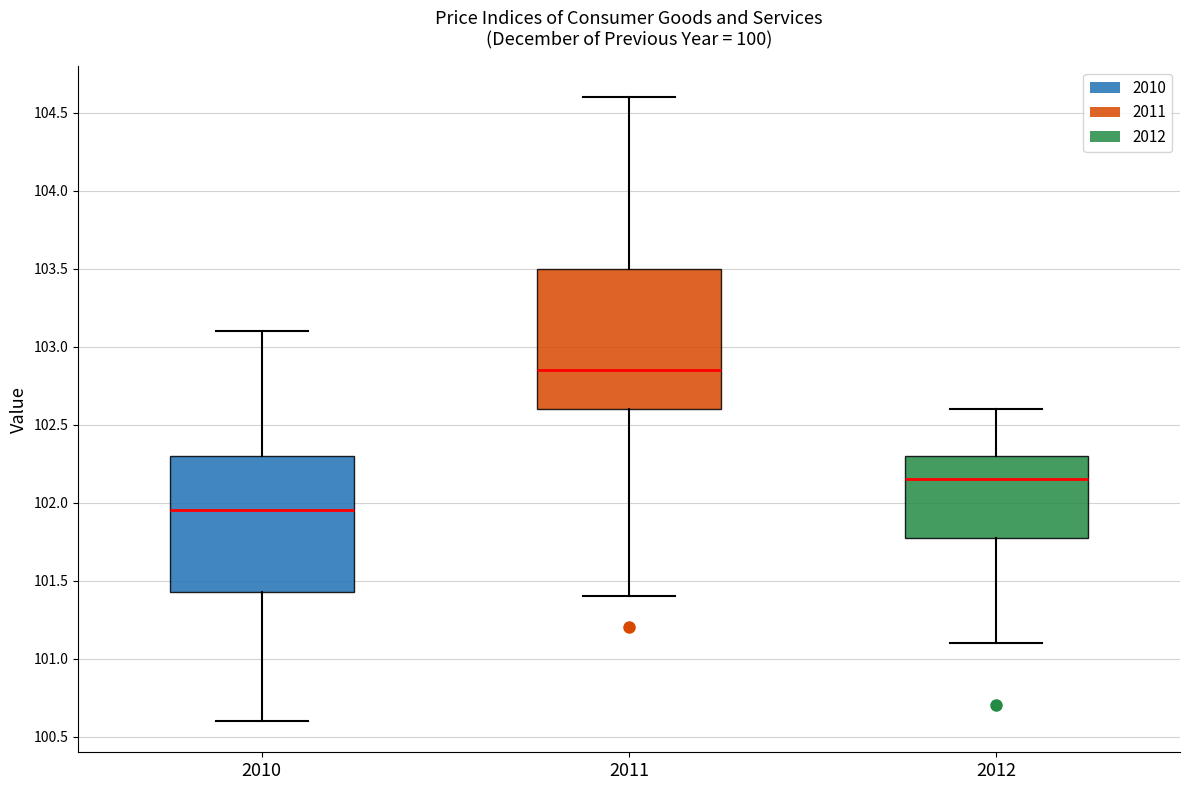

Where does the median line of the box at x = 2010 sit on the y-axis? The values are not printed on the chart, so give them approximately, as read against the axis.

101.95